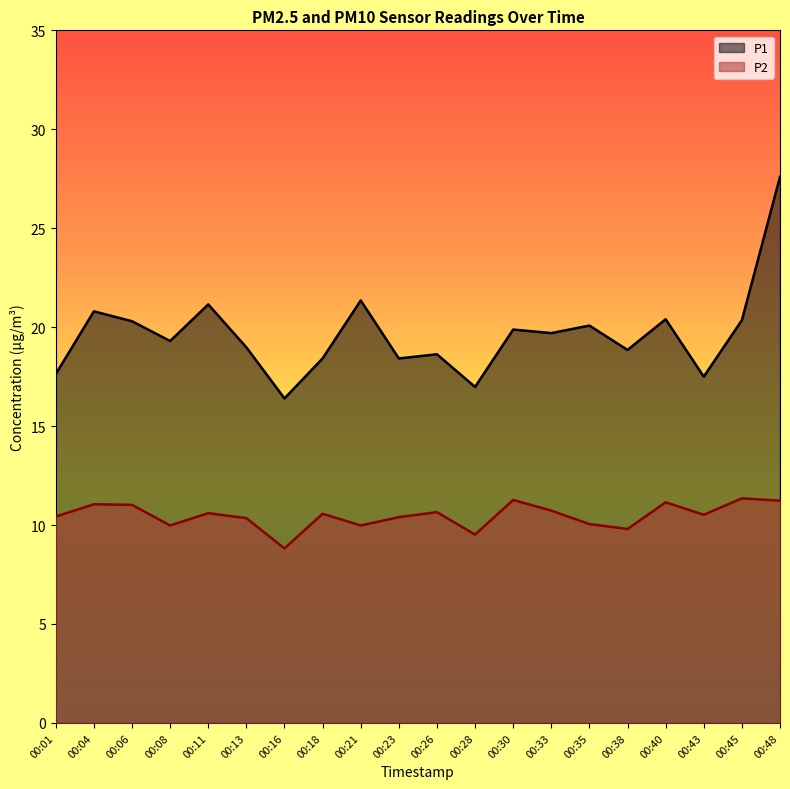

What is the value of the P2 point at the 20th from the left?

11.2